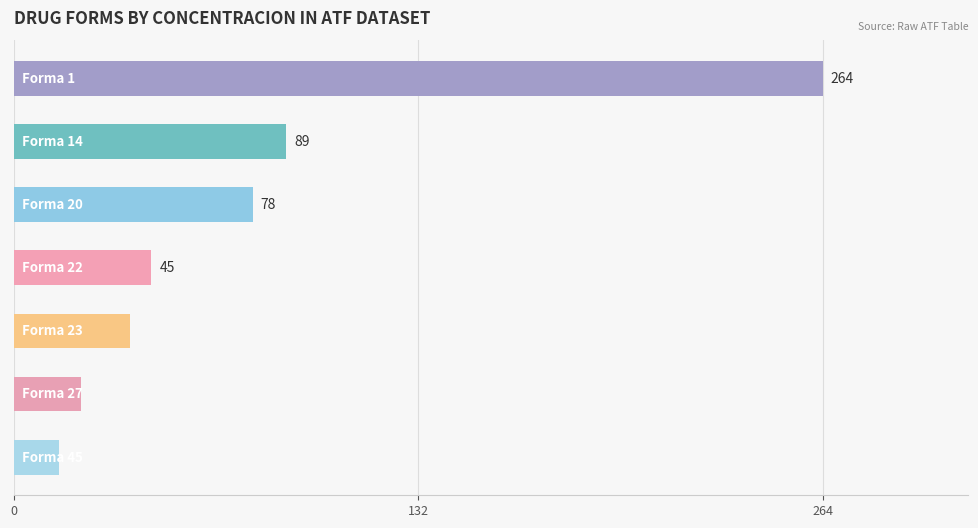

What is the sum of all values?

551